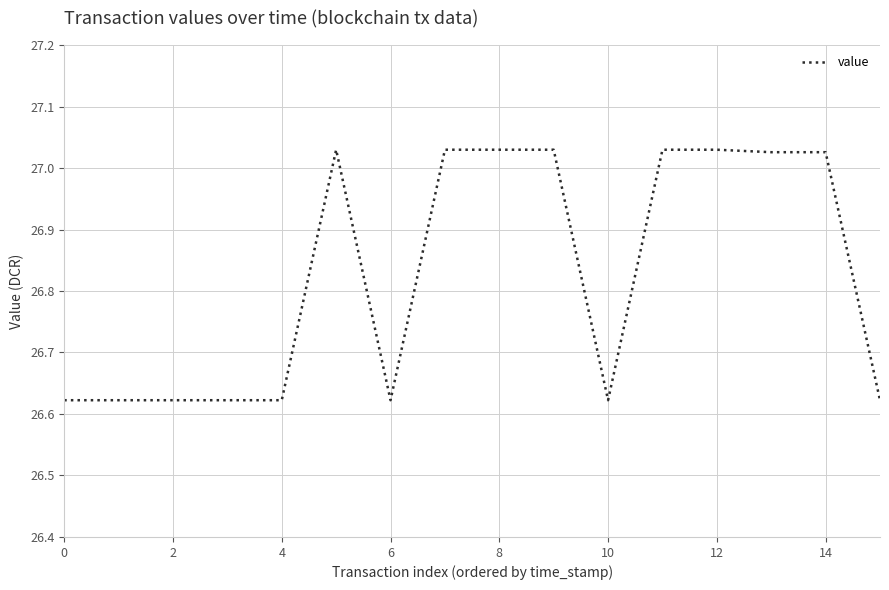

What is the change in value from 2 to 14?

+0.4